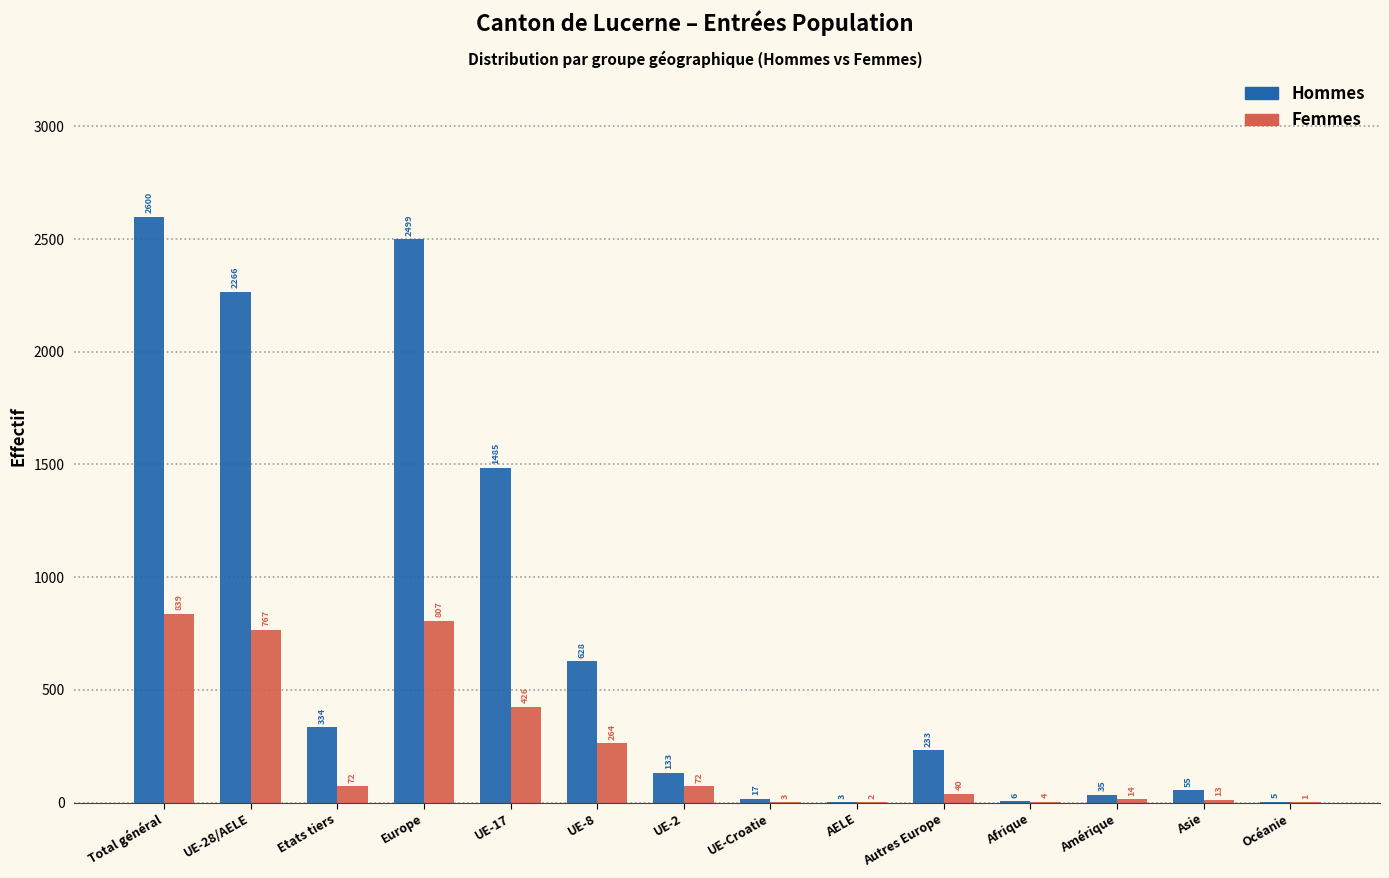

Reading left to right, transcribe all the data shown in this chart.

Hommes: Total général=2600	UE-28/AELE=2266	Etats tiers=334	Europe=2499	UE-17=1485	UE-8=628	UE-2=133	UE-Croatie=17	AELE=3	Autres Europe=233	Afrique=6	Amérique=35	Asie=55	Océanie=5
Femmes: Total général=839	UE-28/AELE=767	Etats tiers=72	Europe=807	UE-17=426	UE-8=264	UE-2=72	UE-Croatie=3	AELE=2	Autres Europe=40	Afrique=4	Amérique=14	Asie=13	Océanie=1